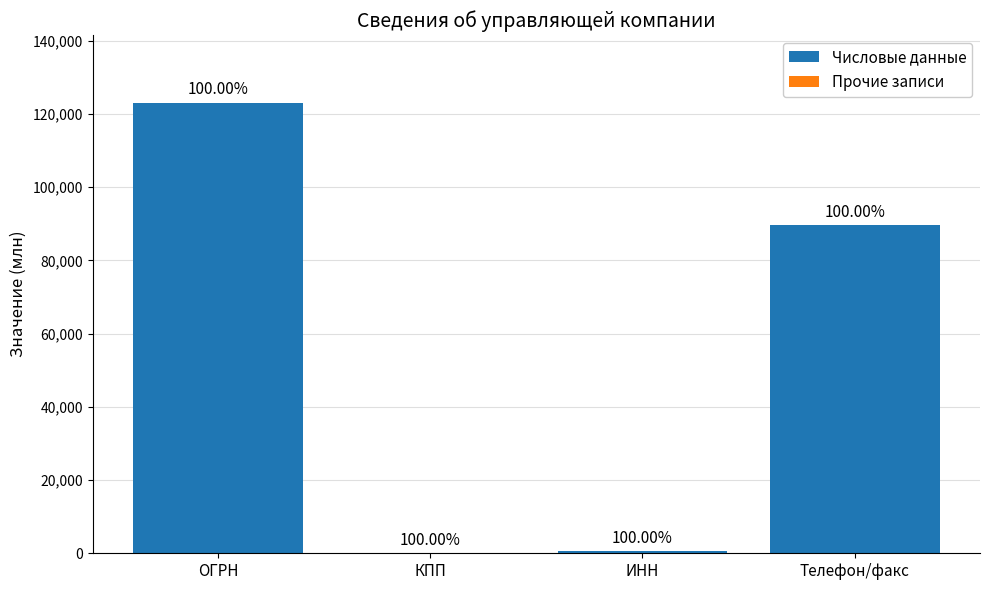

Are the bars horizontal?

No